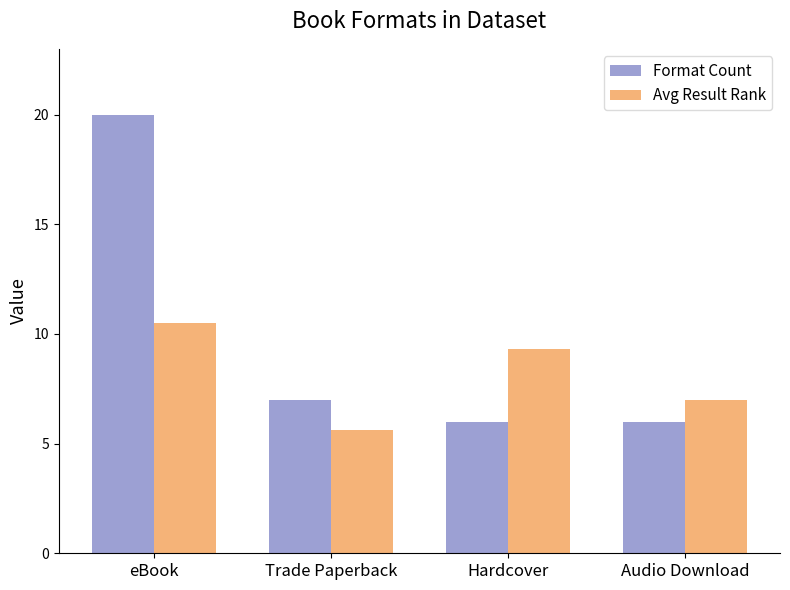

Which series has the largest range (max minus min)?

Format Count